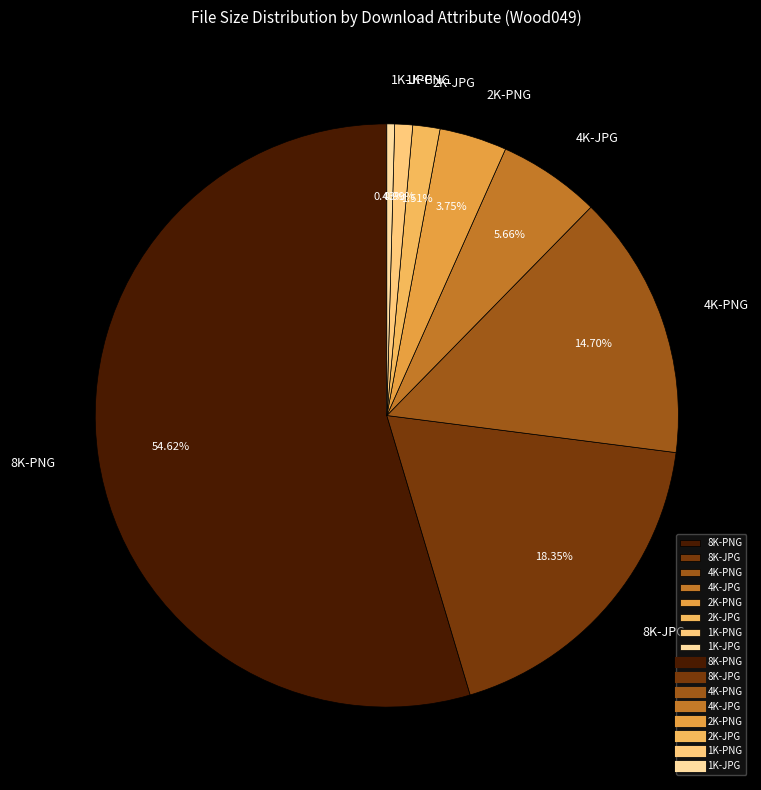

Is there a majority slice in this chart?

Yes